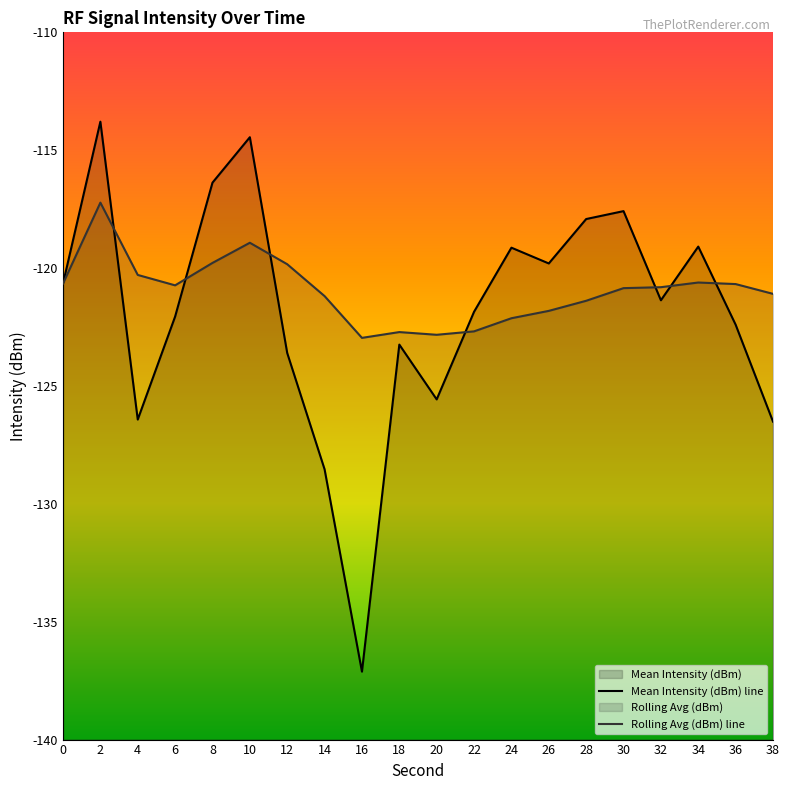

List the series in order of their overall mean, highest first.

Rolling Avg (dBm) line, Mean Intensity (dBm) line